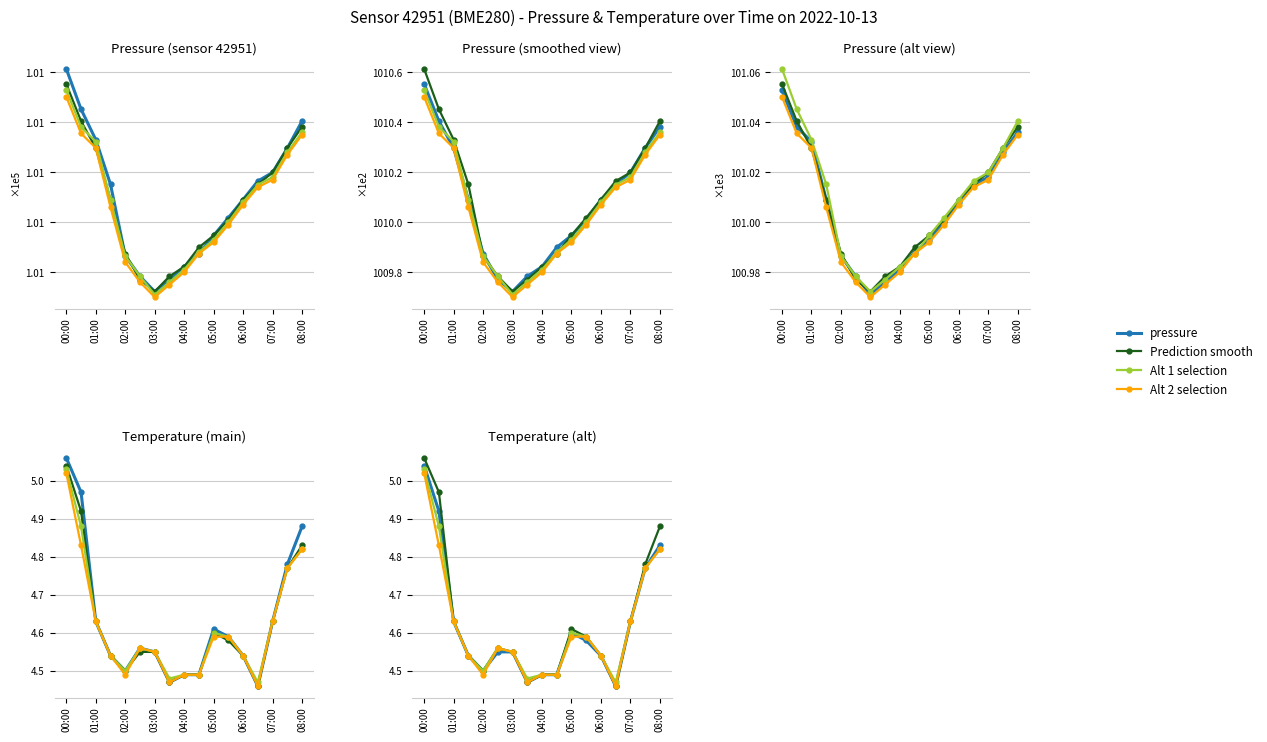

How many lines are shown in the chart?

4